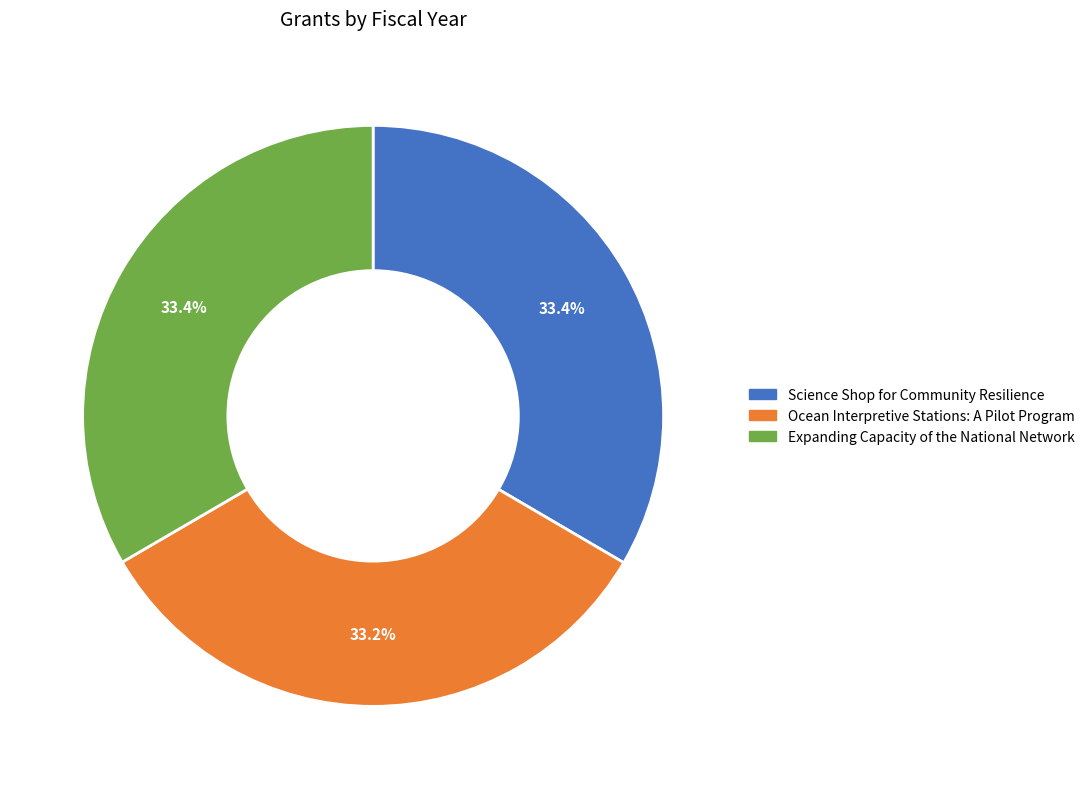

Does any single category account for the majority?

No